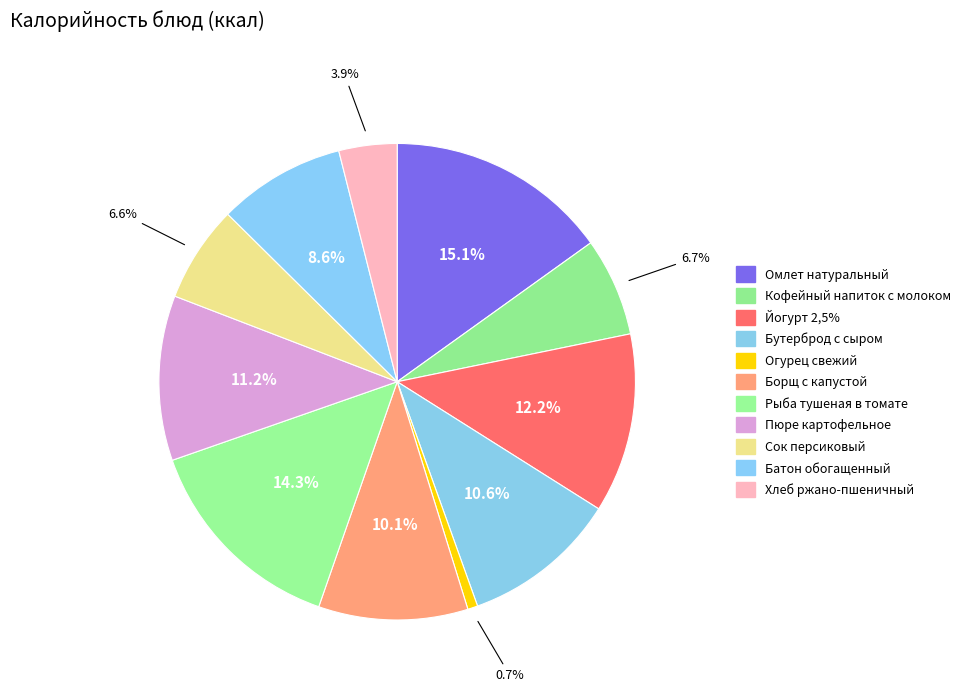

How many slices are in this pie chart?

11